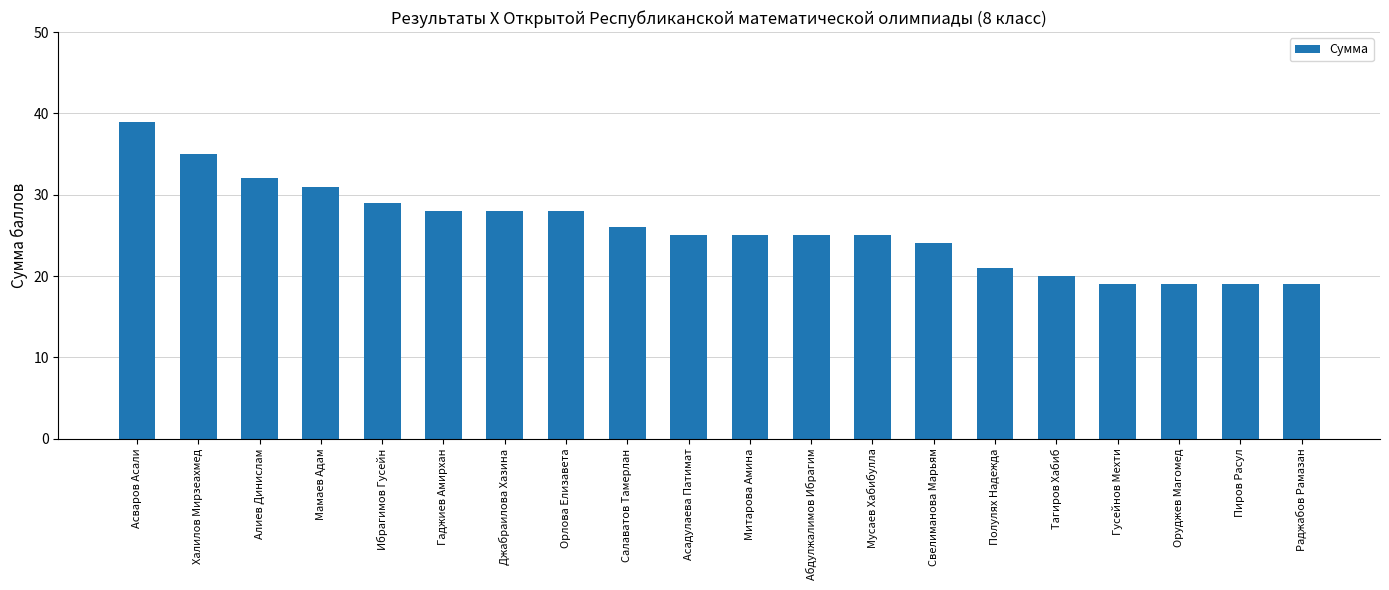

How many bars are there in total?

20